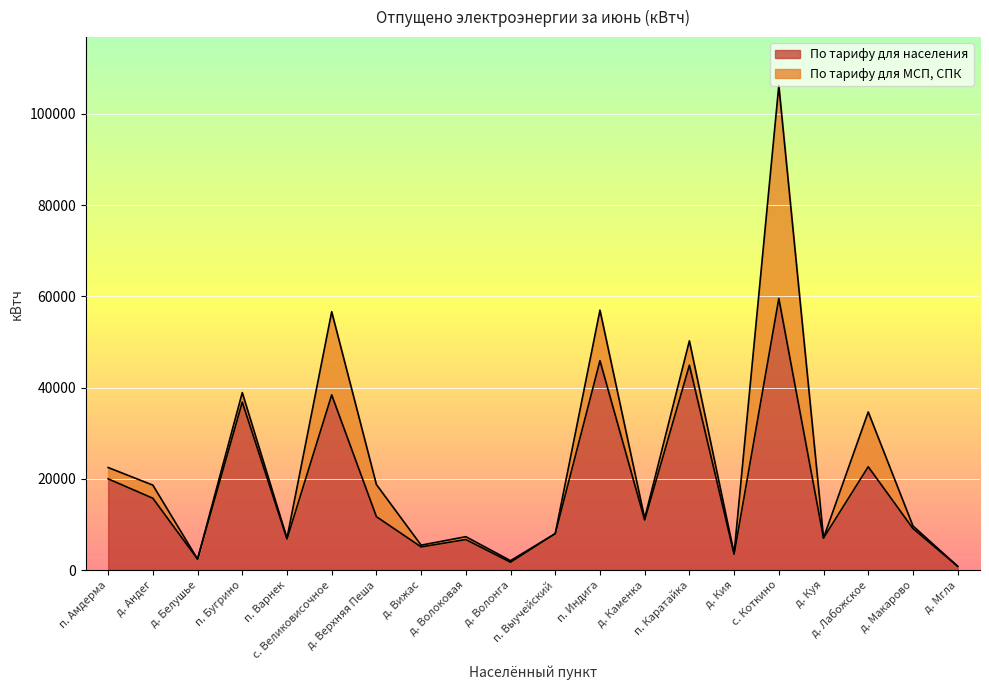

The chart shows a value of 10191 at д. Лабожское. True or false?

False